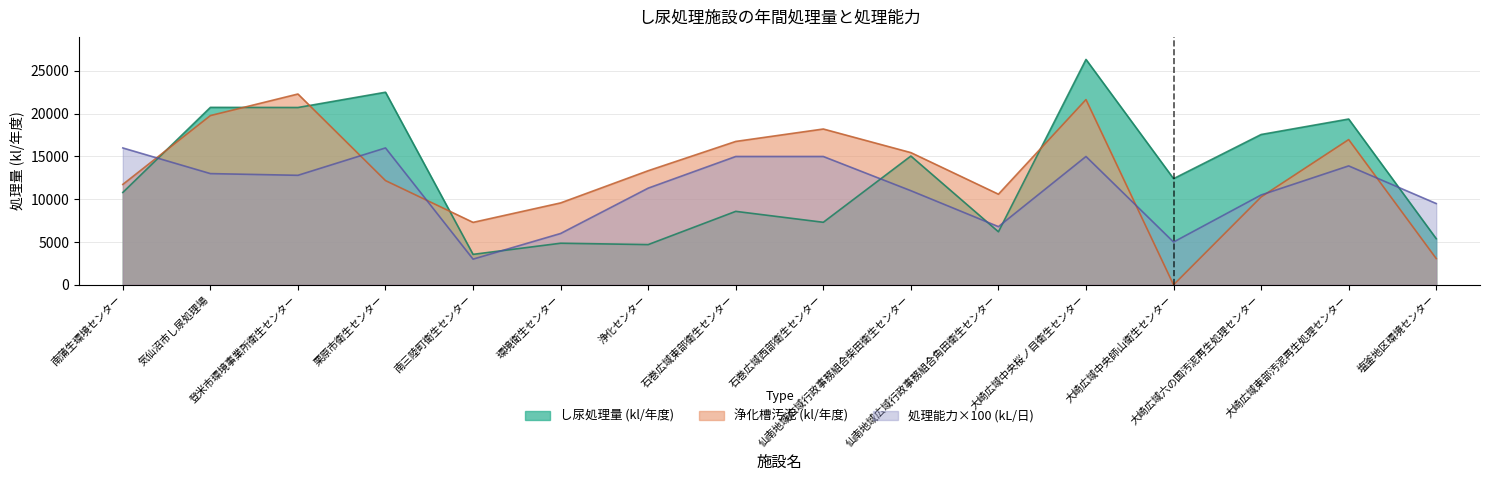

What is the label of the 3rd point from the right?

大崎広域六の国汚泥再生処理センター